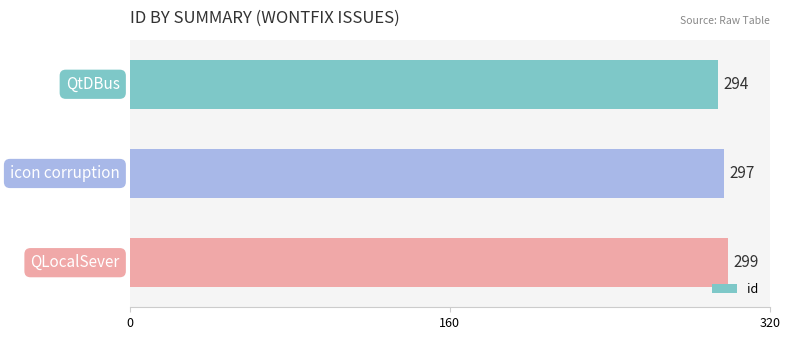

What is the smallest value displayed?

294